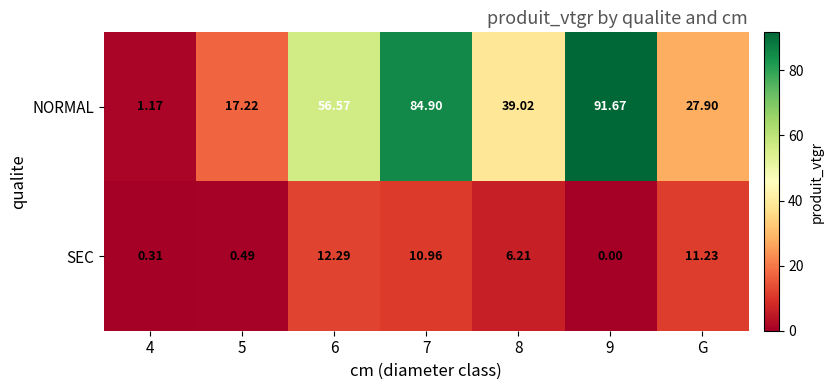

What is the total value across all series at G?

39.1